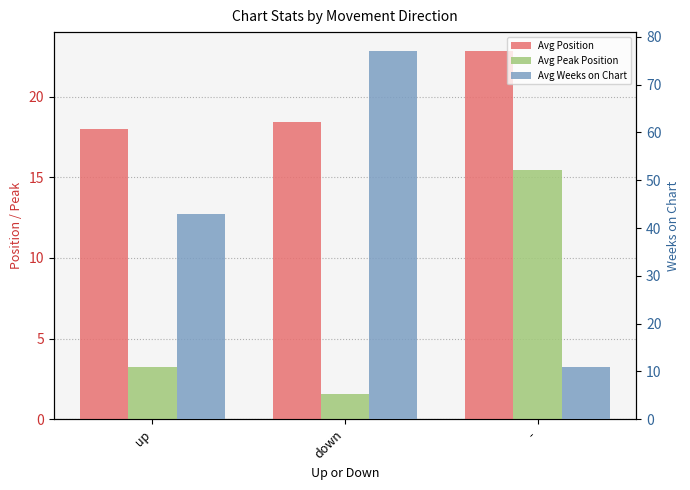

Are the bars grouped side by side (vs. stacked)?

Yes